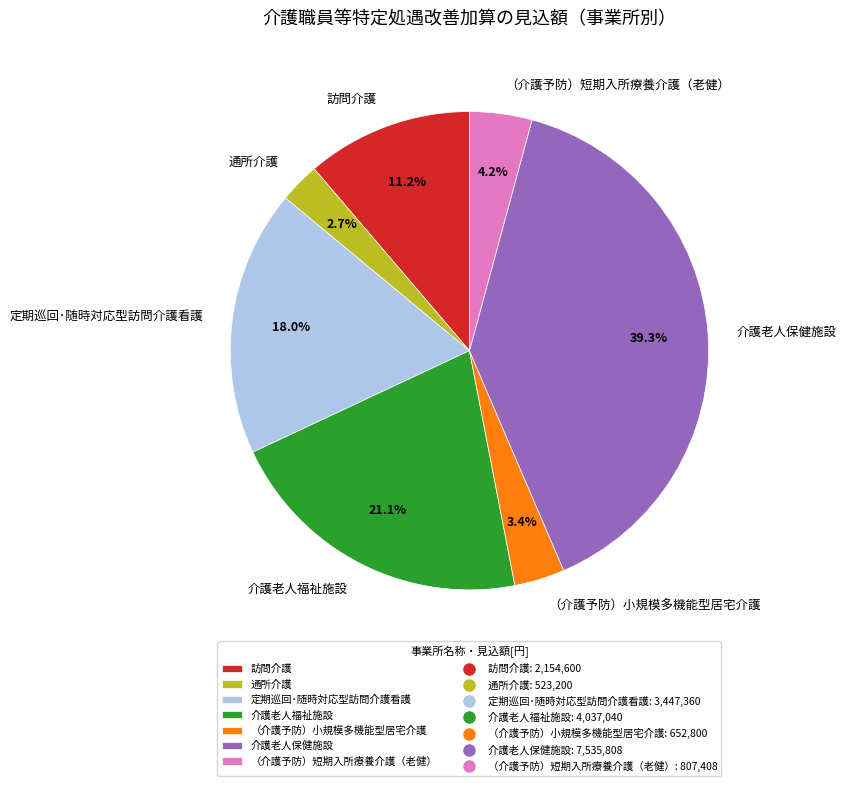

What is the smallest slice in the pie chart?

通所介護